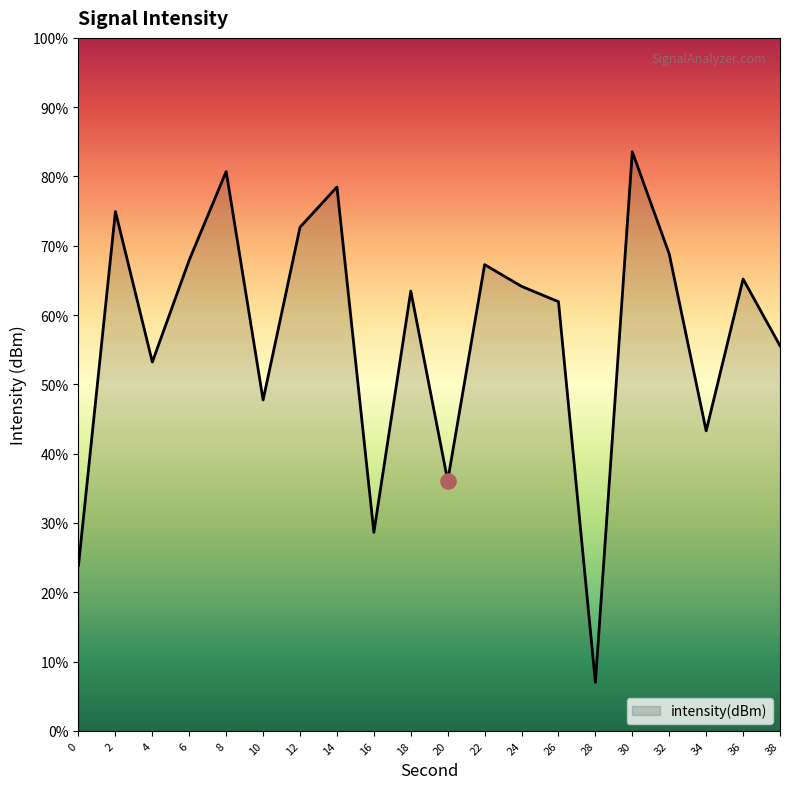

Which has a higher value, 34 or 18?

18